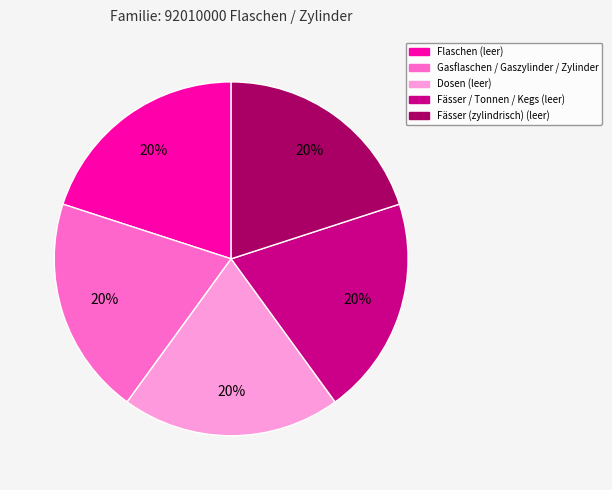

Approximately how many times larger is the value at Fässer (zylindrisch) (leer) compared to Fässer / Tonnen / Kegs (leer)?

1.0